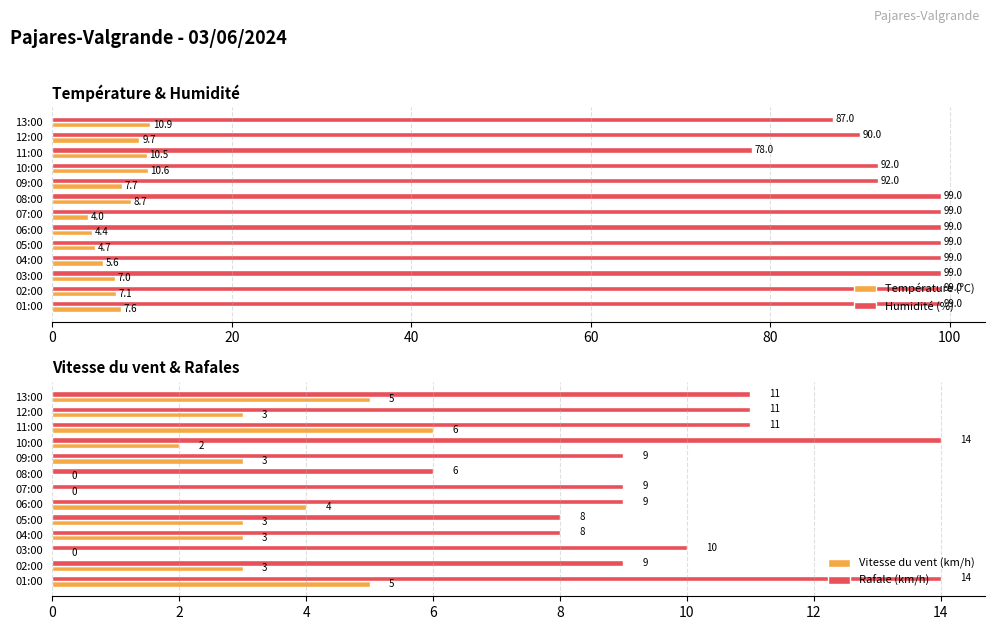

At which label does Température (ºC) reach its peak?

13:00